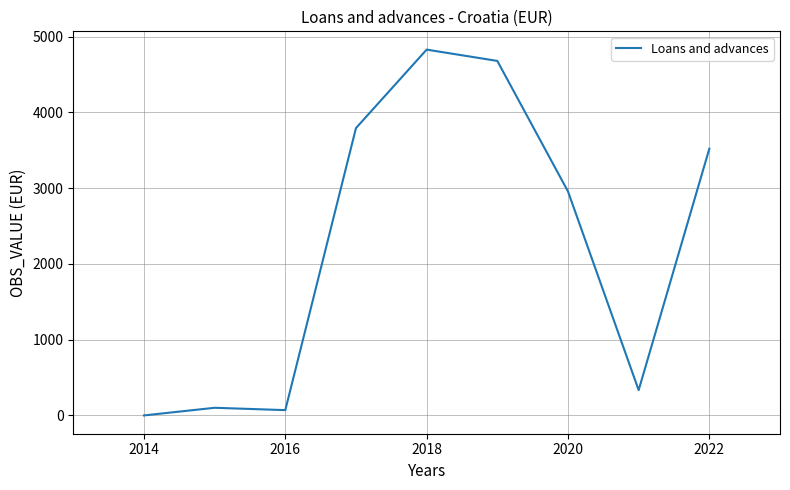

What is the difference between the maximum and minimum values?

4829